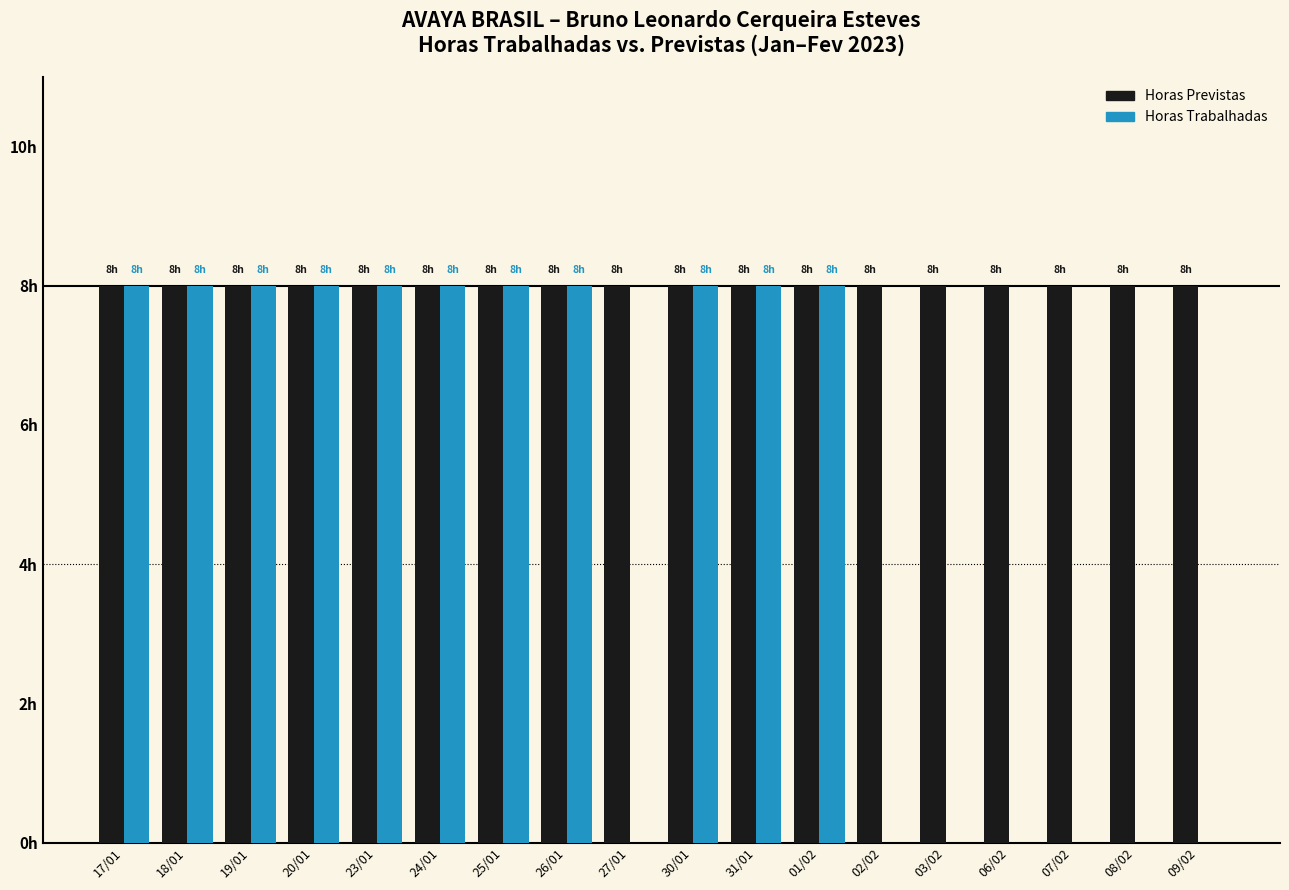

Is it true that Horas Previstas equals 13 at 30/01?

False